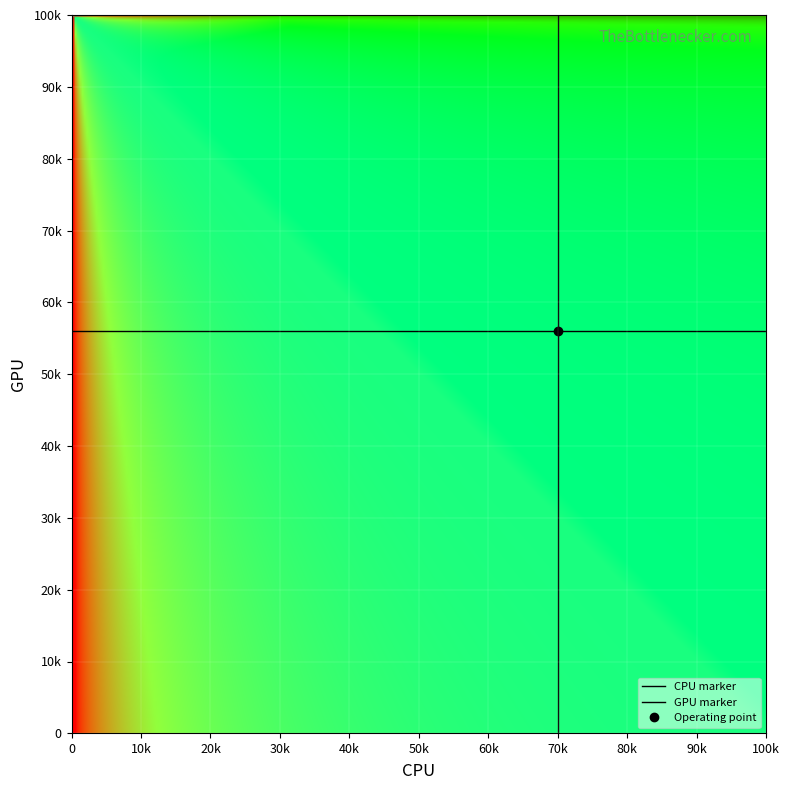

What is the difference between the maximum and minimum values in the CPU marker series?

1